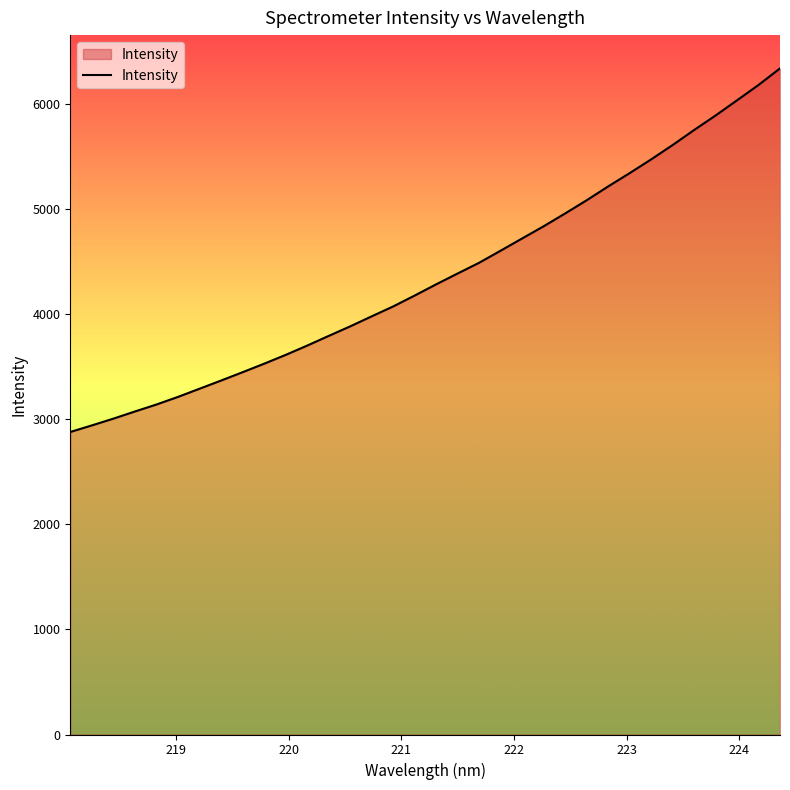

What is the maximum value shown in the chart?

6336.6